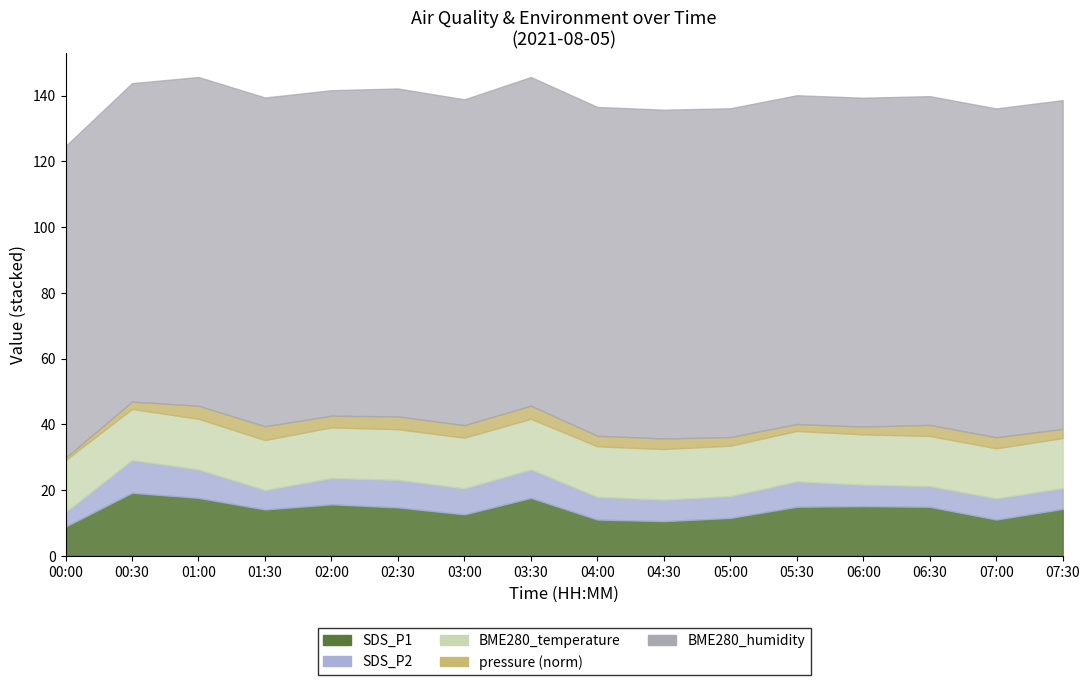

What is the value of the BME280_humidity point at the 9th from the left?

98.8